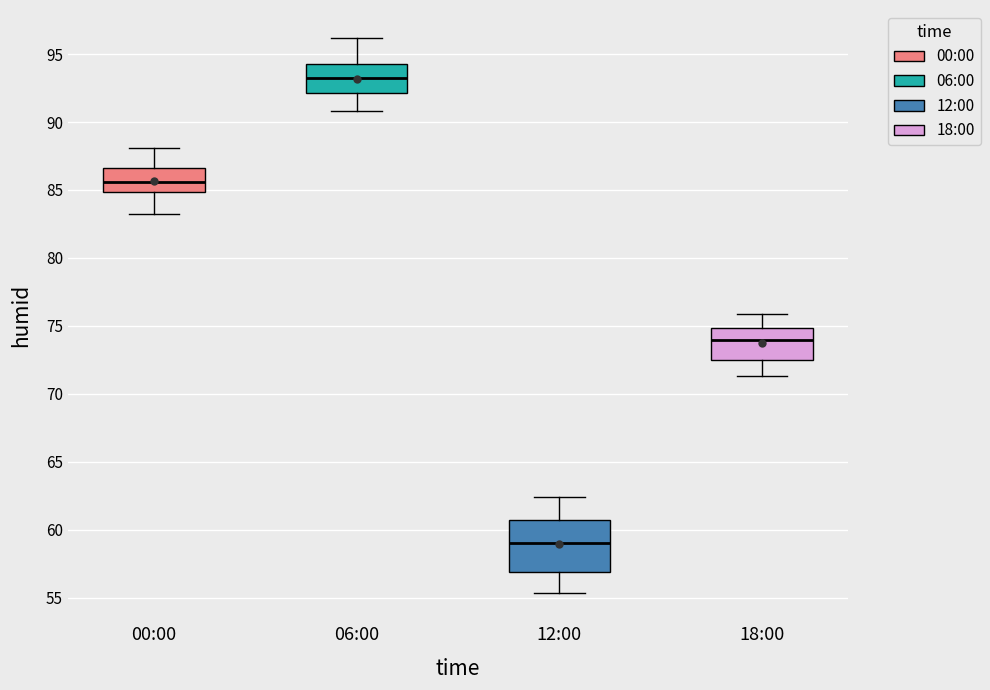

Reading left to right, transcribe this box plot: for each box, give where its median line is, the range the box spans, and where its two whiskers end, as read against the y-axis. The values are not printed on the chart, so give them approximately, as read against the axis.

00:00: median 85.5, box 85.0 to 86.5, whiskers 83.0 to 88.0
06:00: median 93.5, box 92.0 to 94.5, whiskers 91.0 to 96.0
12:00: median 59.0, box 57.0 to 60.5, whiskers 55.5 to 62.5
18:00: median 74.0, box 72.5 to 75.0, whiskers 71.5 to 76.0